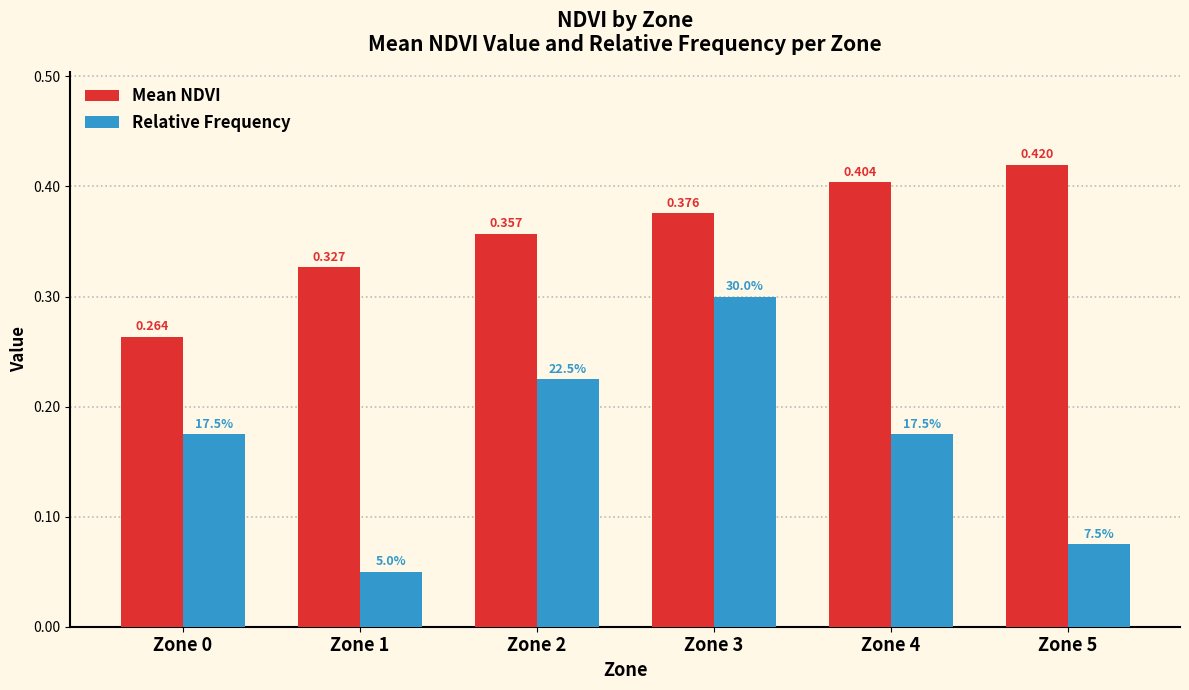

Is the value of Mean NDVI at Zone 2 greater than the value of Relative Frequency at Zone 0?

Yes